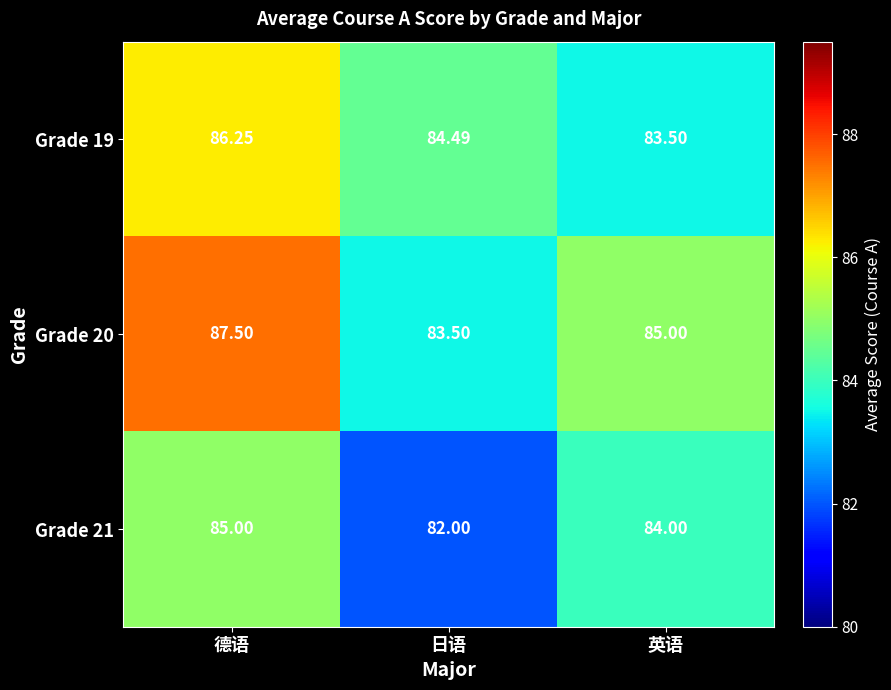

Which series has the largest range (max minus min)?

Grade 20